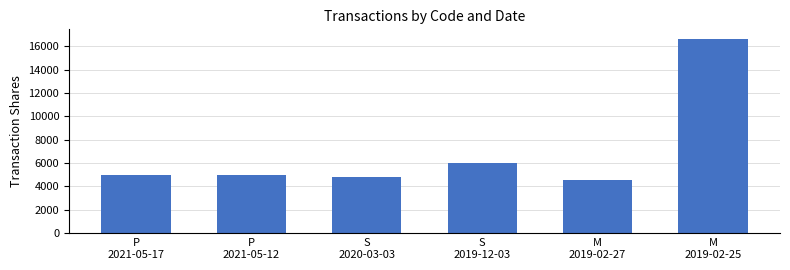

What is the sum of the values at M
2019-02-25 and S
2020-03-03?

21457